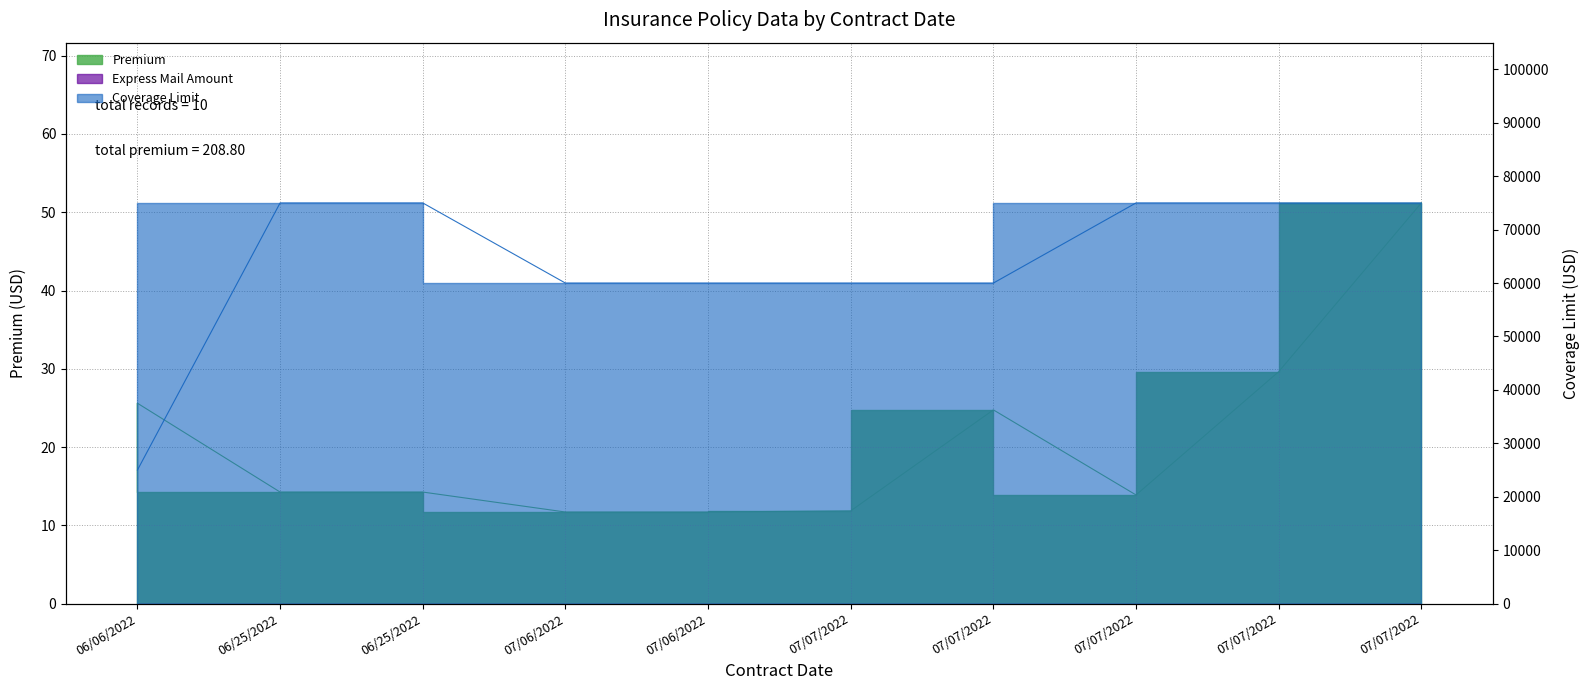

How many interior local valleys does the Premium series have?

1